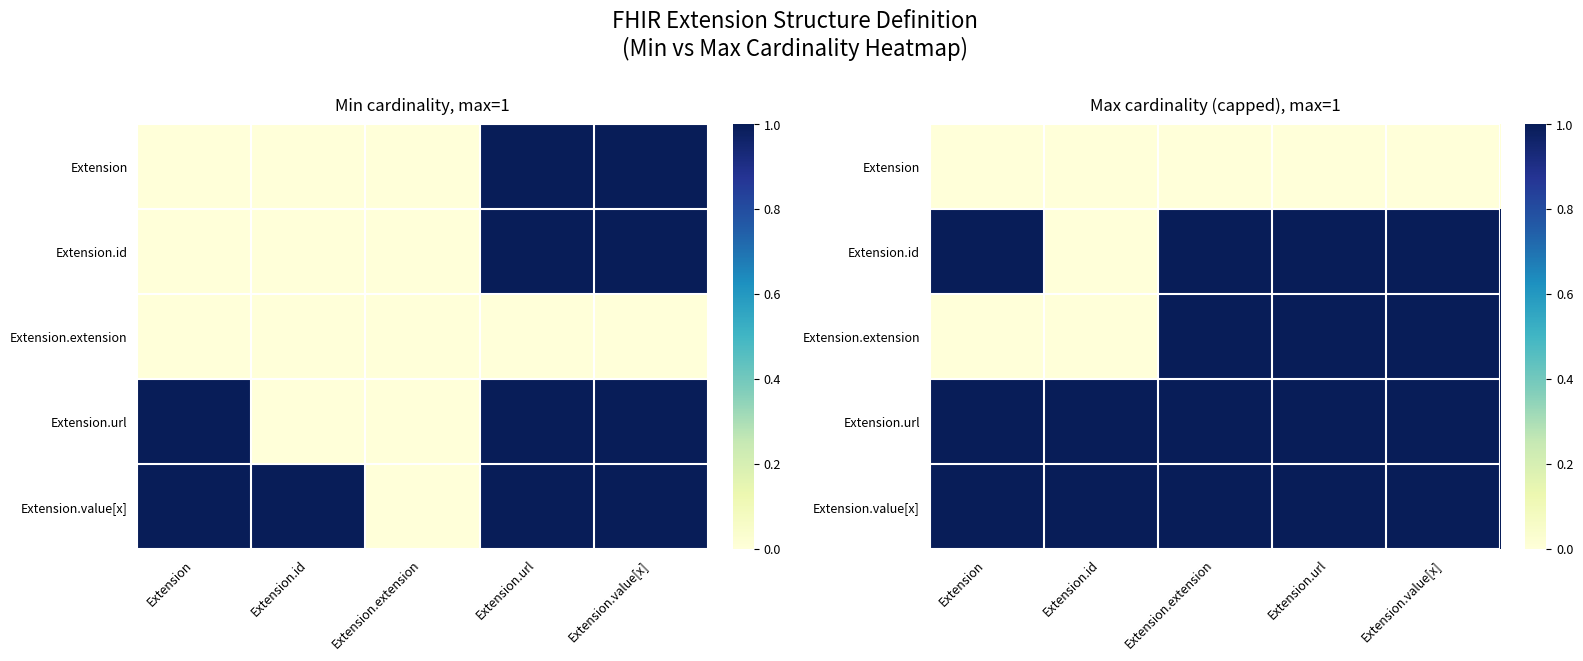

What is the sum of all Extension.value[x] values?

5